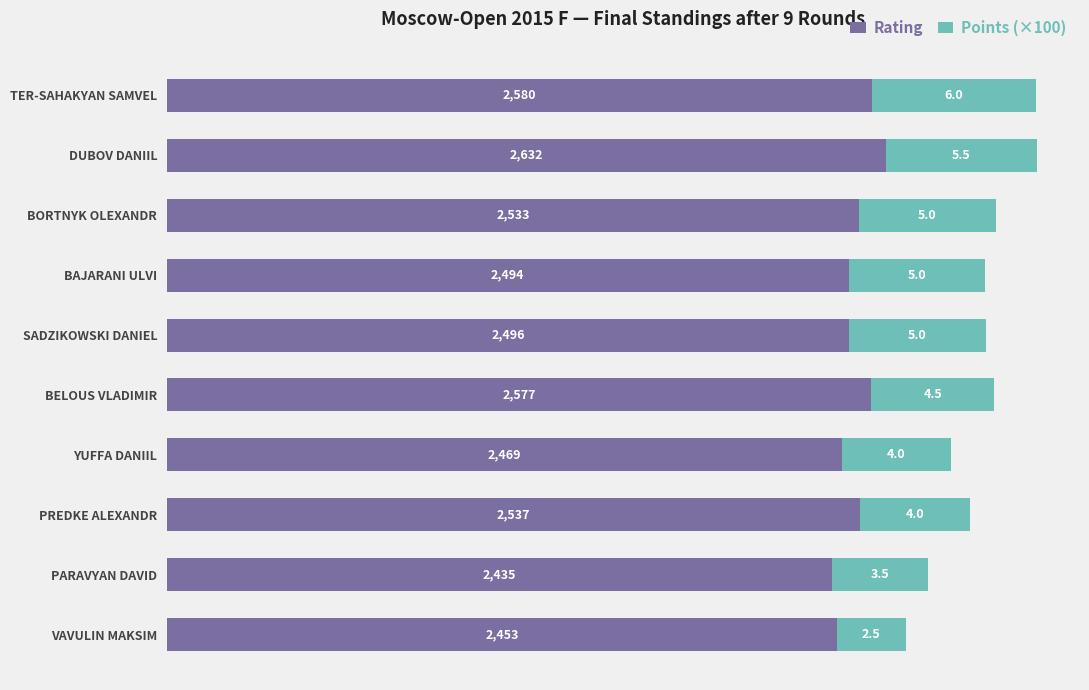

The Rating series shows 2496 at SADZIKOWSKI DANIEL. True or false?

True